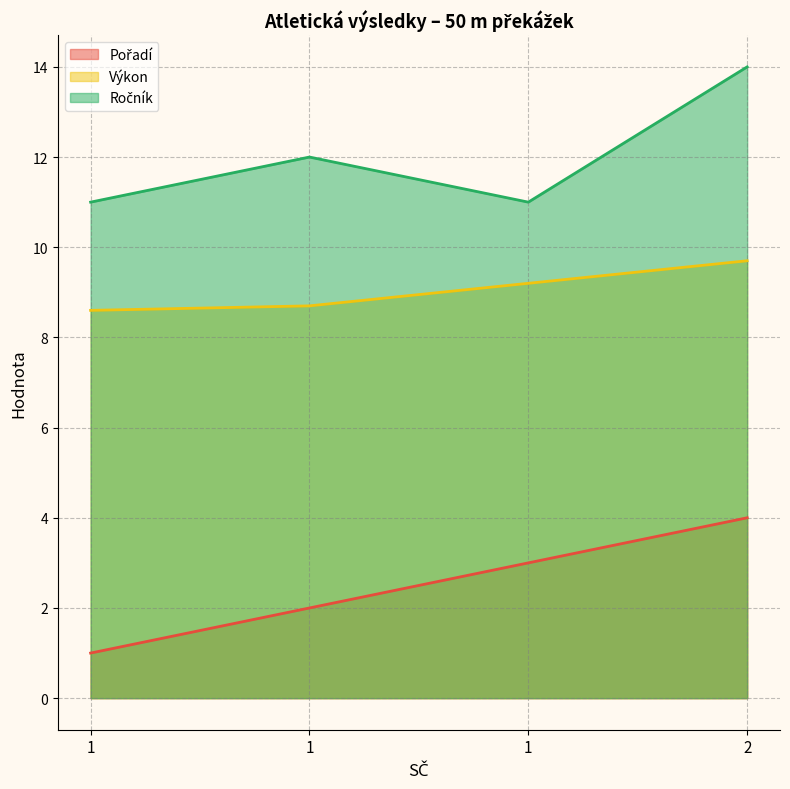

What is the total value across all series at 1?

20.6